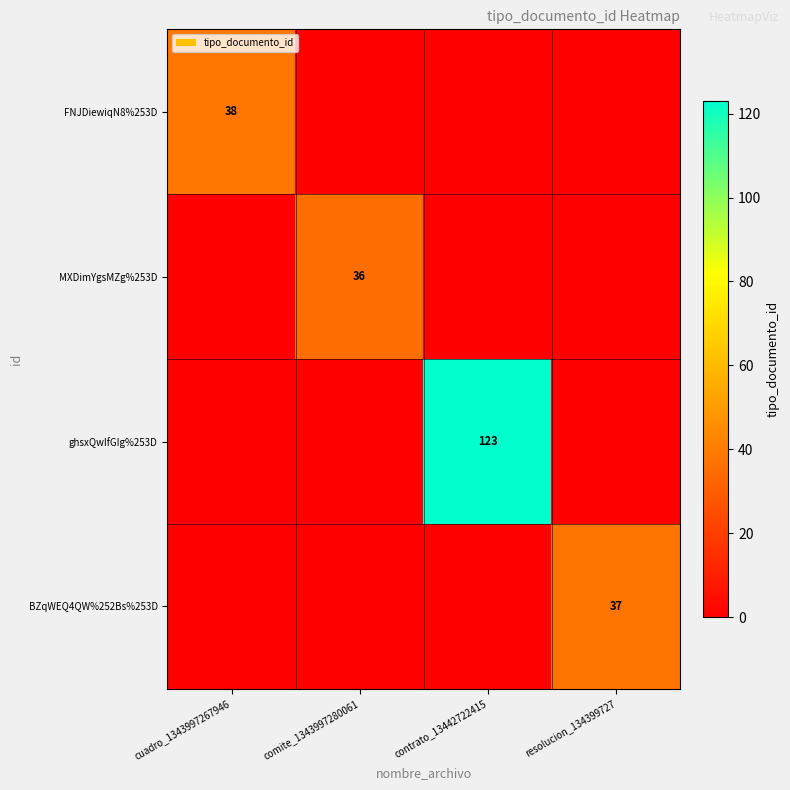

How many data points does each series have?

4